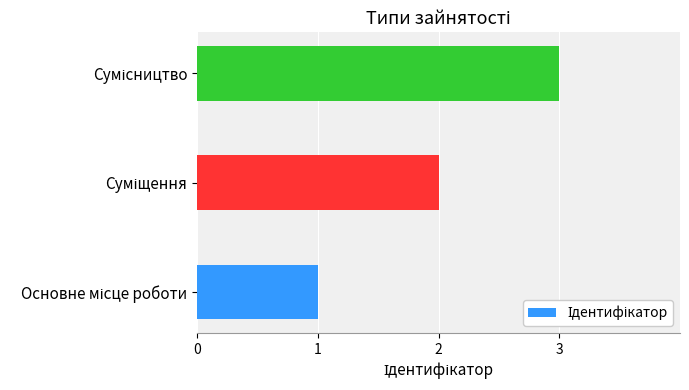

What is the greatest value displayed?

3